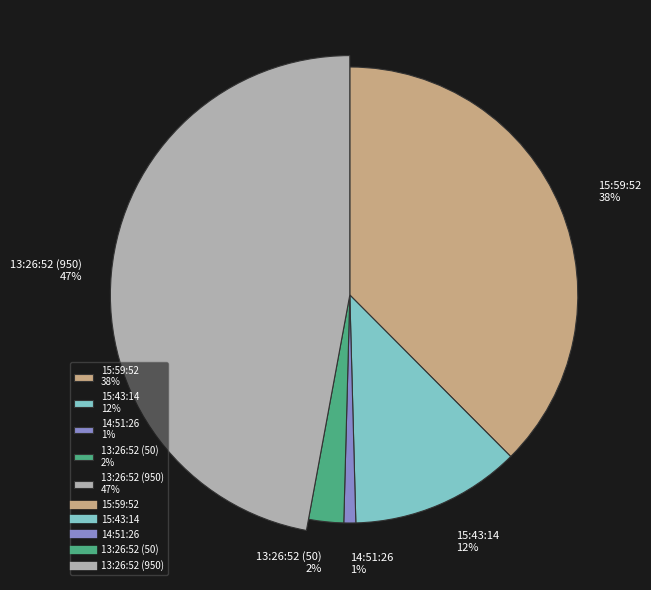

Which category has the biggest portion of the pie?

13:26:52 (950)